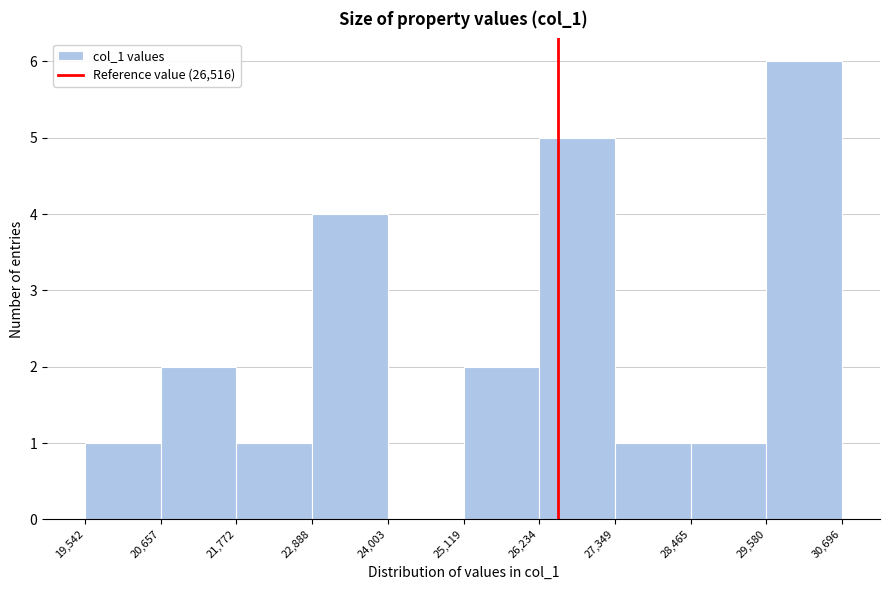

Reading left to right, list every bar in this chart as the range it spans on the x-axis followed by its height. The values are not printed on the chart, so give them approximately, as read against the axis.

19,542 to 20,657: 1
20,657 to 21,772: 2
21,772 to 22,888: 1
22,888 to 24,003: 4
24,003 to 25,119: 0
25,119 to 26,234: 2
26,234 to 27,349: 5
27,349 to 28,465: 1
28,465 to 29,580: 1
29,580 to 30,696: 6